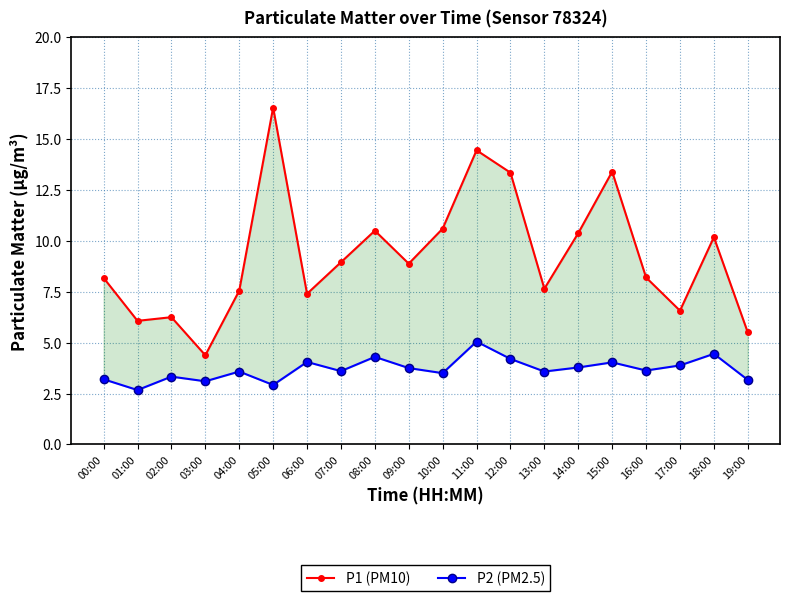

True or false: P1 (PM10) and P2 (PM2.5) intersect in this chart.

False